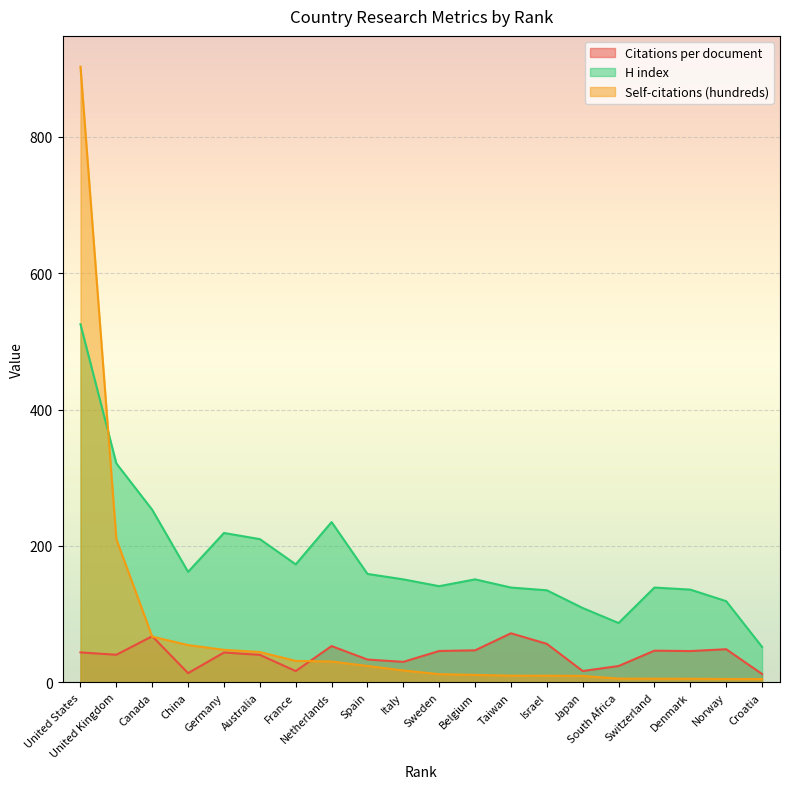

Reading left to right, extract all data points from this chart.

Citations per document: United States=43.9	United Kingdom=40.5	Canada=67.6	China=13.5	Germany=43.8	Australia=40.3	France=16.5	Netherlands=53.2	Spain=33.5	Italy=30.1	Sweden=46.0	Belgium=47.0	Taiwan=72.0	Israel=56.5	Japan=16.6	South Africa=24.0	Switzerland=46.5	Denmark=45.9	Norway=48.6	Croatia=12.3
H index: United States=525.0	United Kingdom=321.0	Canada=253.0	China=162.0	Germany=219.0	Australia=210.0	France=173.0	Netherlands=235.0	Spain=159.0	Italy=151.0	Sweden=141.0	Belgium=151.0	Taiwan=139.0	Israel=135.0	Japan=109.0	South Africa=87.0	Switzerland=139.0	Denmark=136.0	Norway=119.0	Croatia=52.0
Self-citations (hundreds): United States=902.6	United Kingdom=209.9	Canada=67.1	China=54.7	Germany=47.7	Australia=44.5	France=31.5	Netherlands=30.6	Spain=24.1	Italy=17.5	Sweden=12.1	Belgium=11.0	Taiwan=9.8	Israel=9.8	Japan=9.5	South Africa=5.5	Switzerland=5.4	Denmark=5.3	Norway=5.0	Croatia=4.9